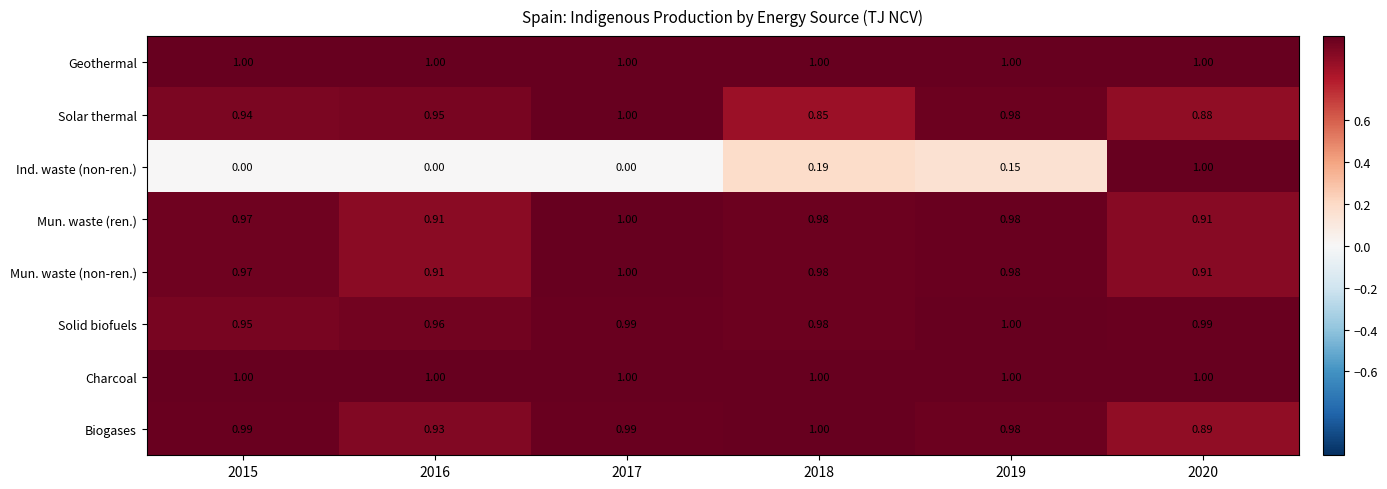

What is the total value across all series at 2015?

6.8